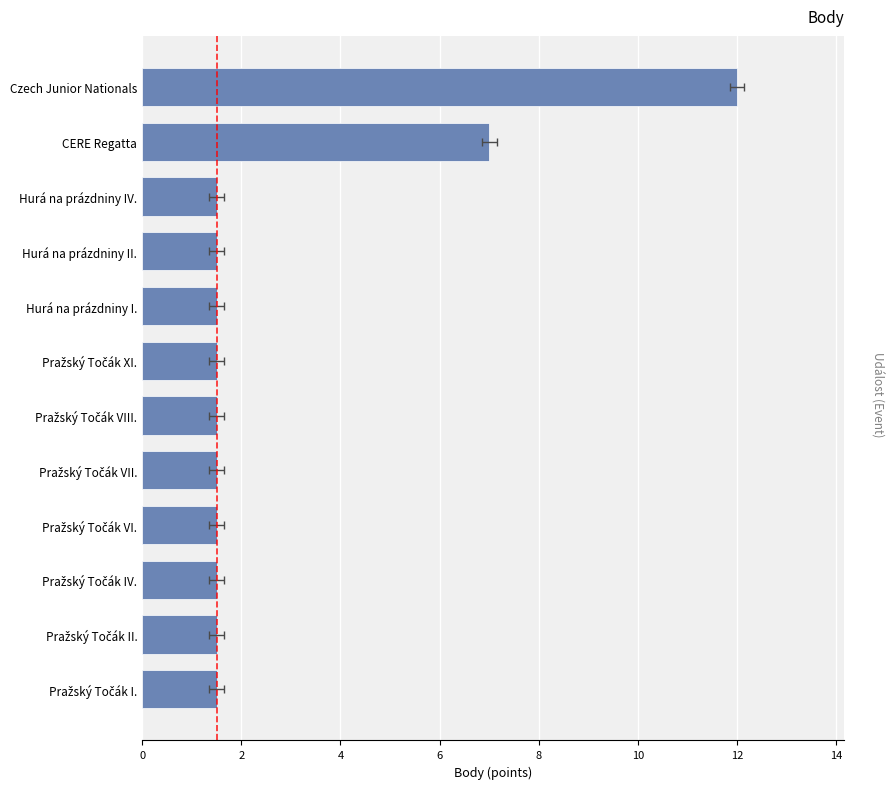

How many bars are there in total?

12